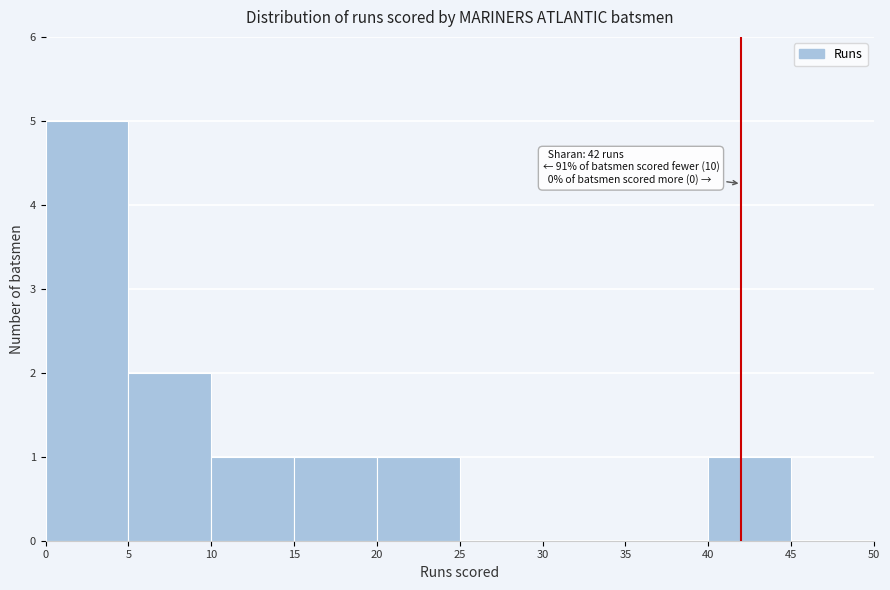

Which range on the x-axis has the tallest bar?

0 to 5